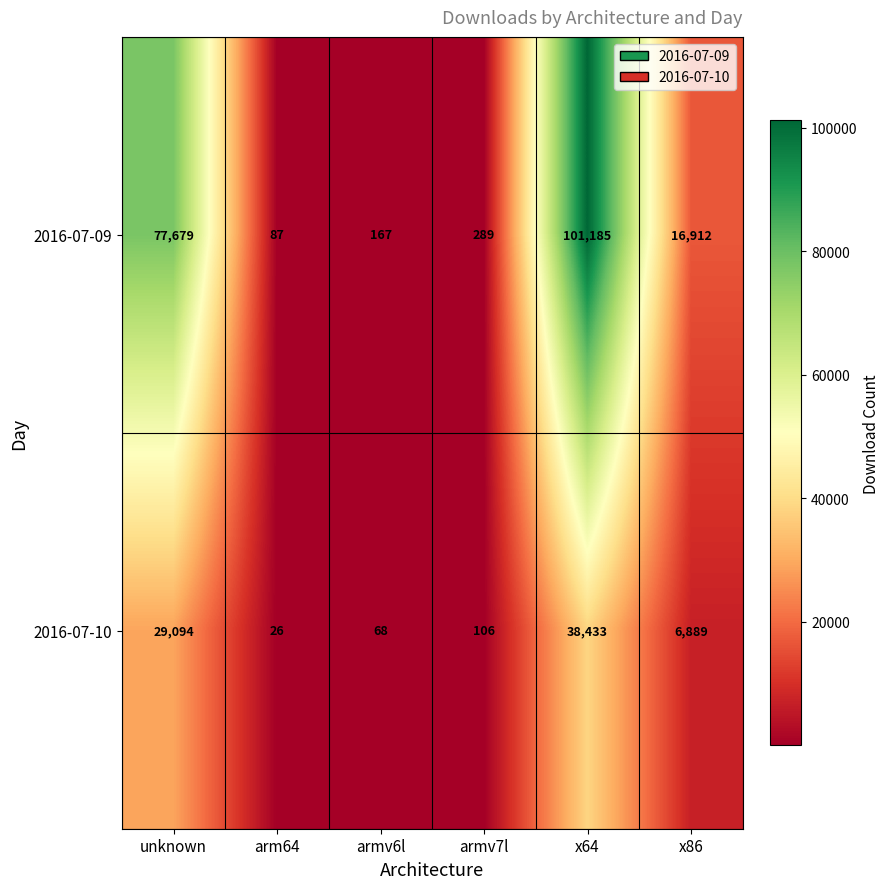

What value does the 2016-07-10 series have at unknown, to the nearest 10?

29090